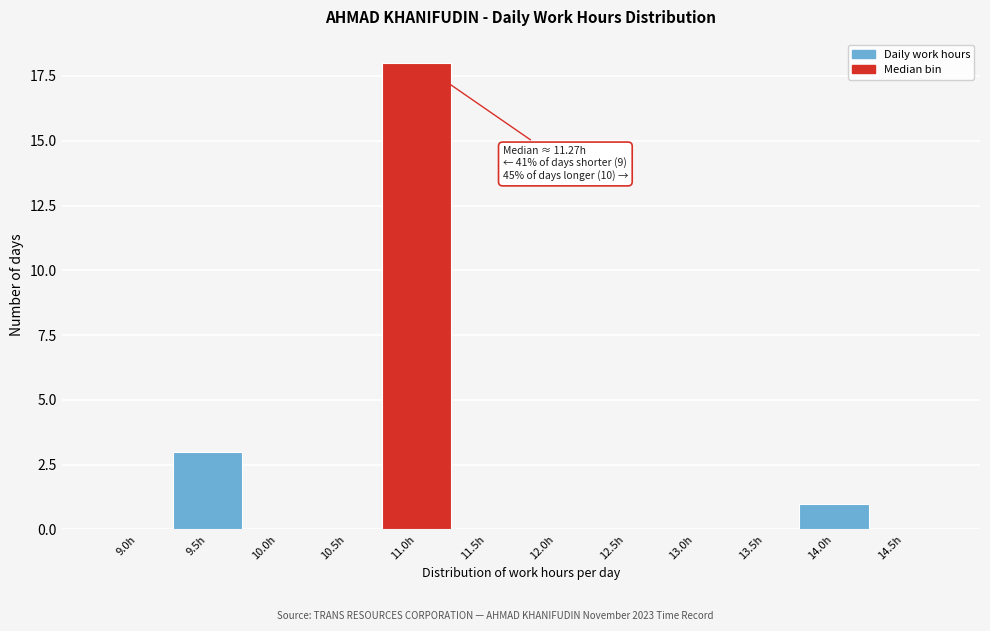

Reading left to right, list all the values displayed in this chart.

9.0h=0	9.5h=3	10.0h=0	10.5h=0	11.0h=18	11.5h=0	12.0h=0	12.5h=0	13.0h=0	13.5h=0	14.0h=1	14.5h=0